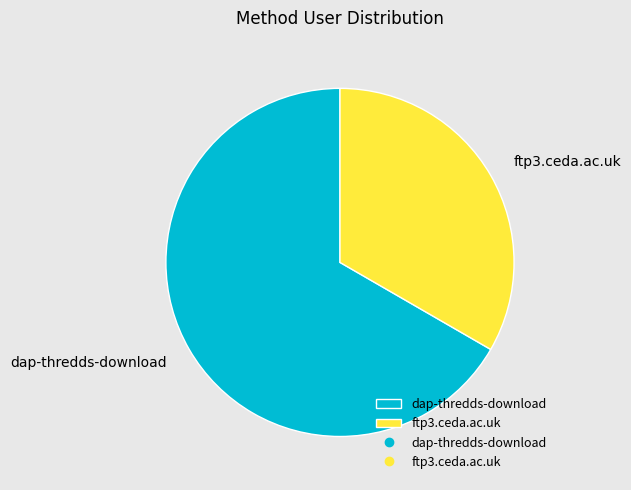

Rank the categories by value from lowest to highest.

ftp3.ceda.ac.uk, dap-thredds-download